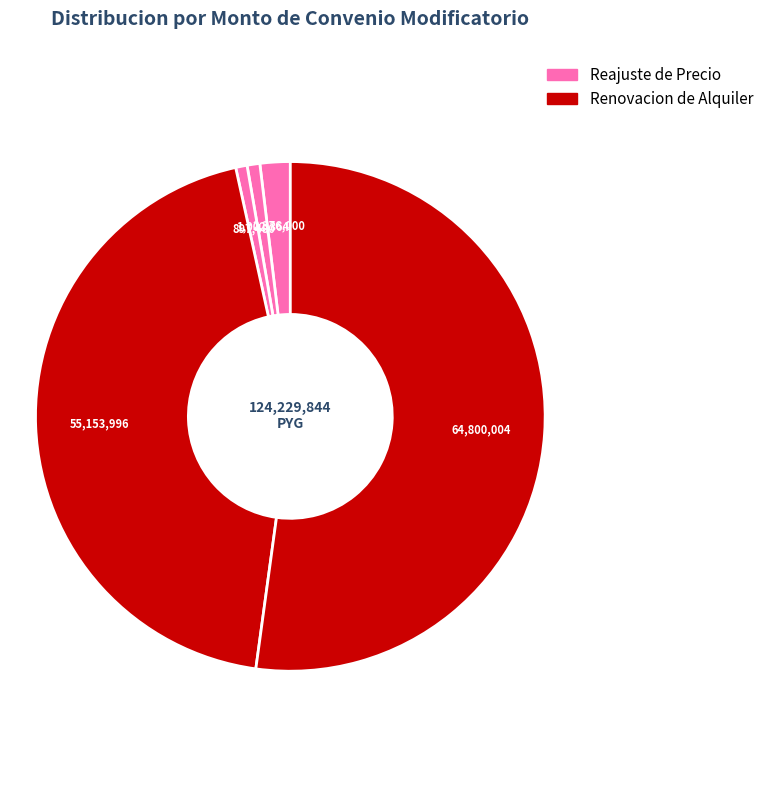

Count the number of slices in the pie.

5